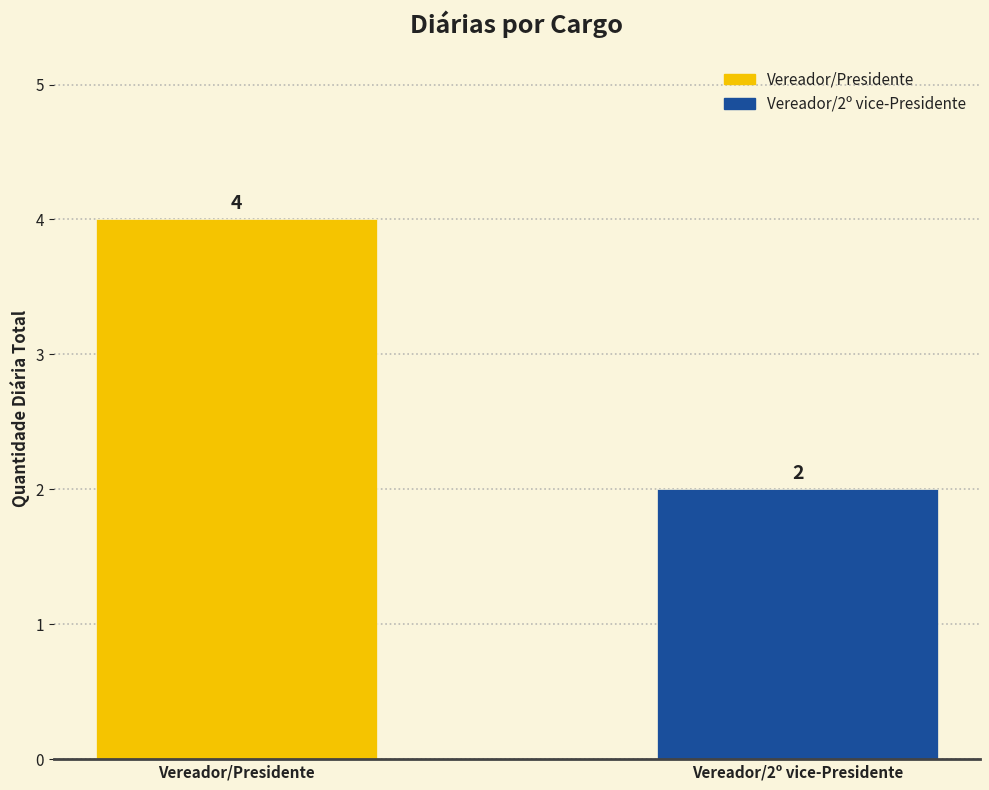

Which label corresponds to the smallest value in the chart?

Vereador/2º vice-Presidente